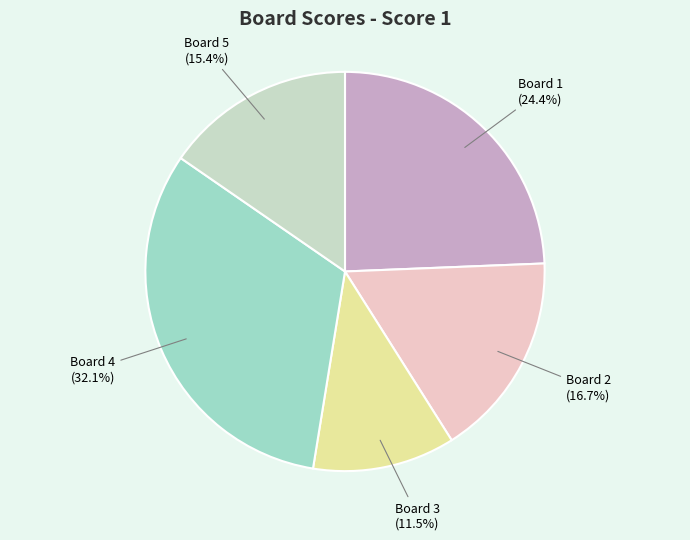

Rank the categories by value from lowest to highest.

Board 3, Board 5, Board 2, Board 1, Board 4